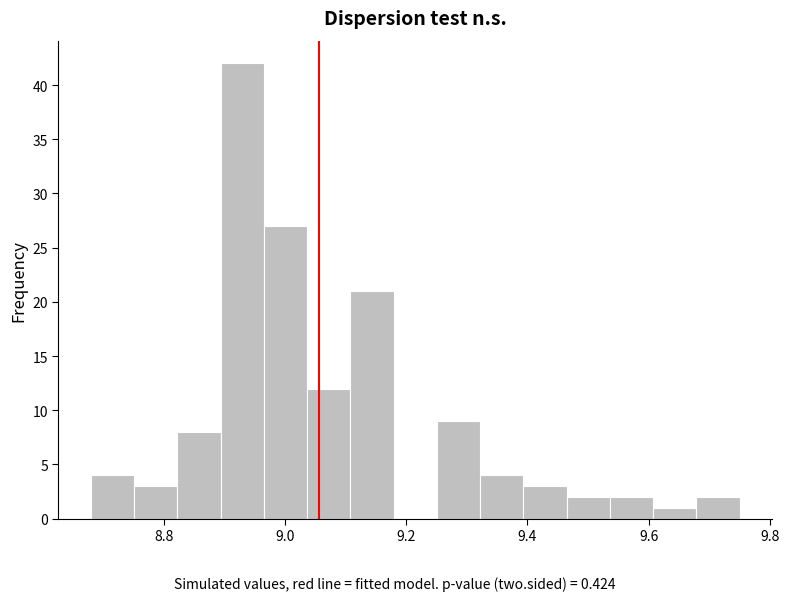

Read against the x-axis, roughly where is the centre of the tallest bar?

8.92